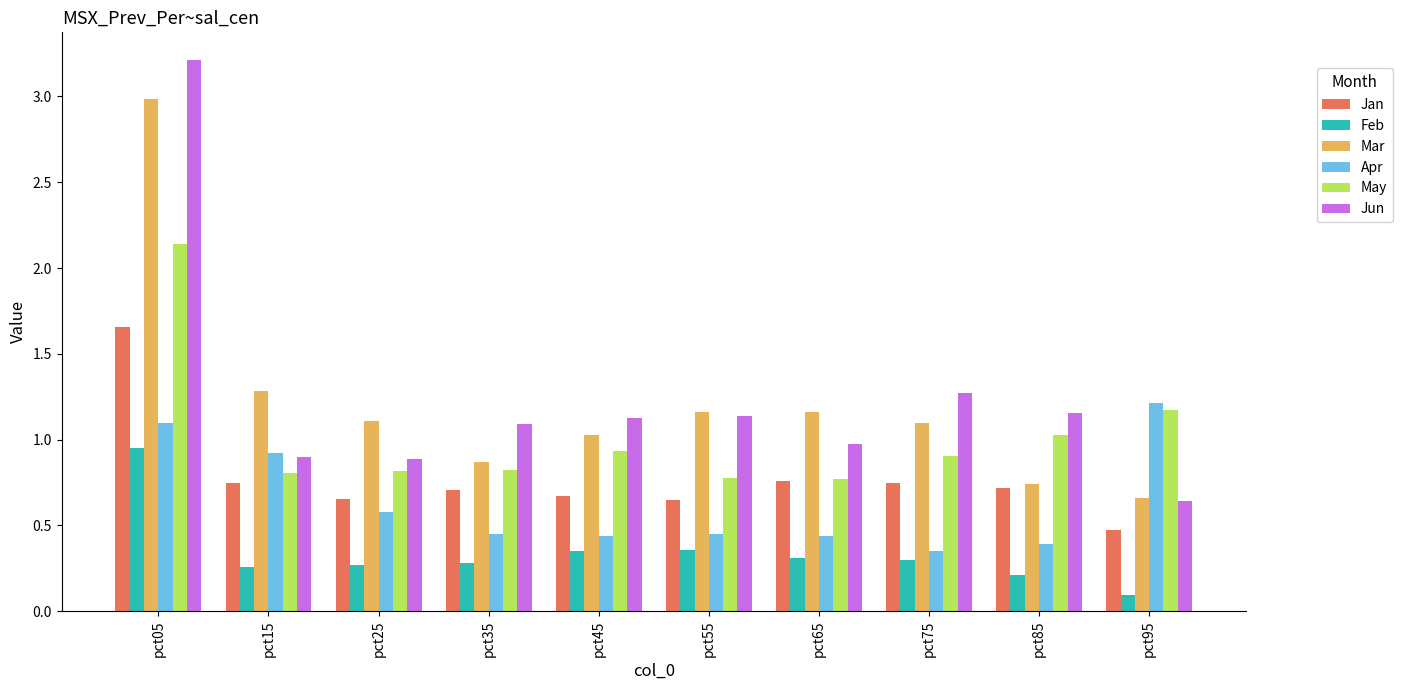

What is the total value across all series at pct85?

4.2